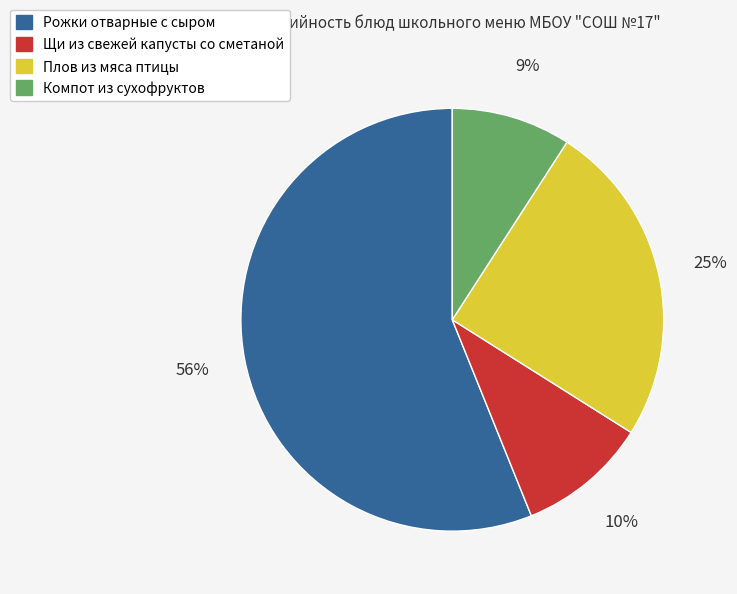

Which category accounts for the majority?

Рожки отварные с сыром